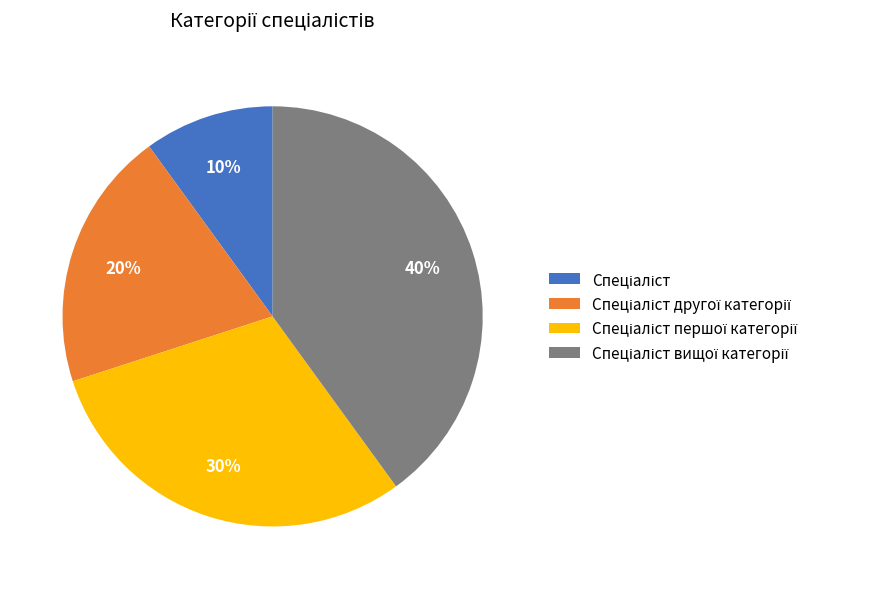

To the nearest percent, what is the average slice percentage?

25%